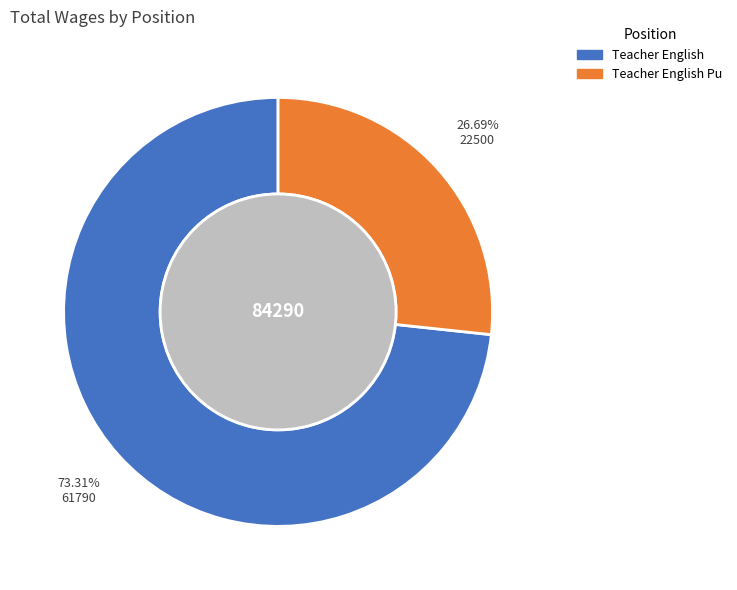

Does any single category account for the majority?

Yes